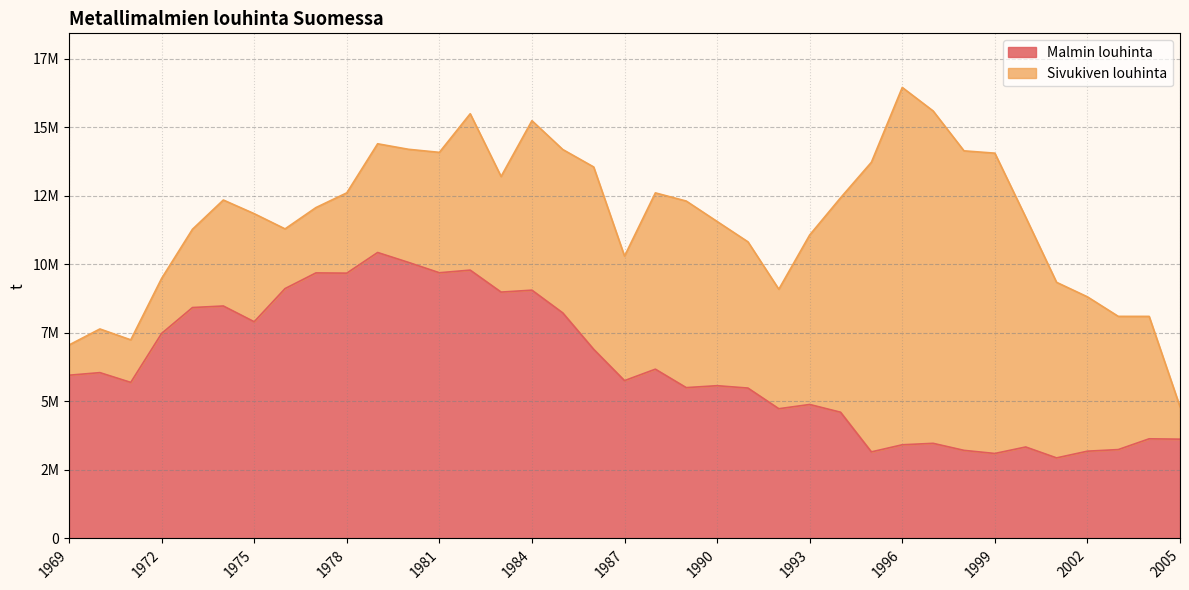

Rank the categories by value from lowest to highest.

2001, 1999, 1995, 2002, 1998, 2003, 2000, 1996, 1997, 2005, 2004, 1994, 1992, 1993, 1991, 1989, 1990, 1971, 1987, 1969, 1970, 1988, 1986, 1972, 1975, 1985, 1973, 1974, 1983, 1984, 1976, 1978, 1977, 1981, 1982, 1980, 1979